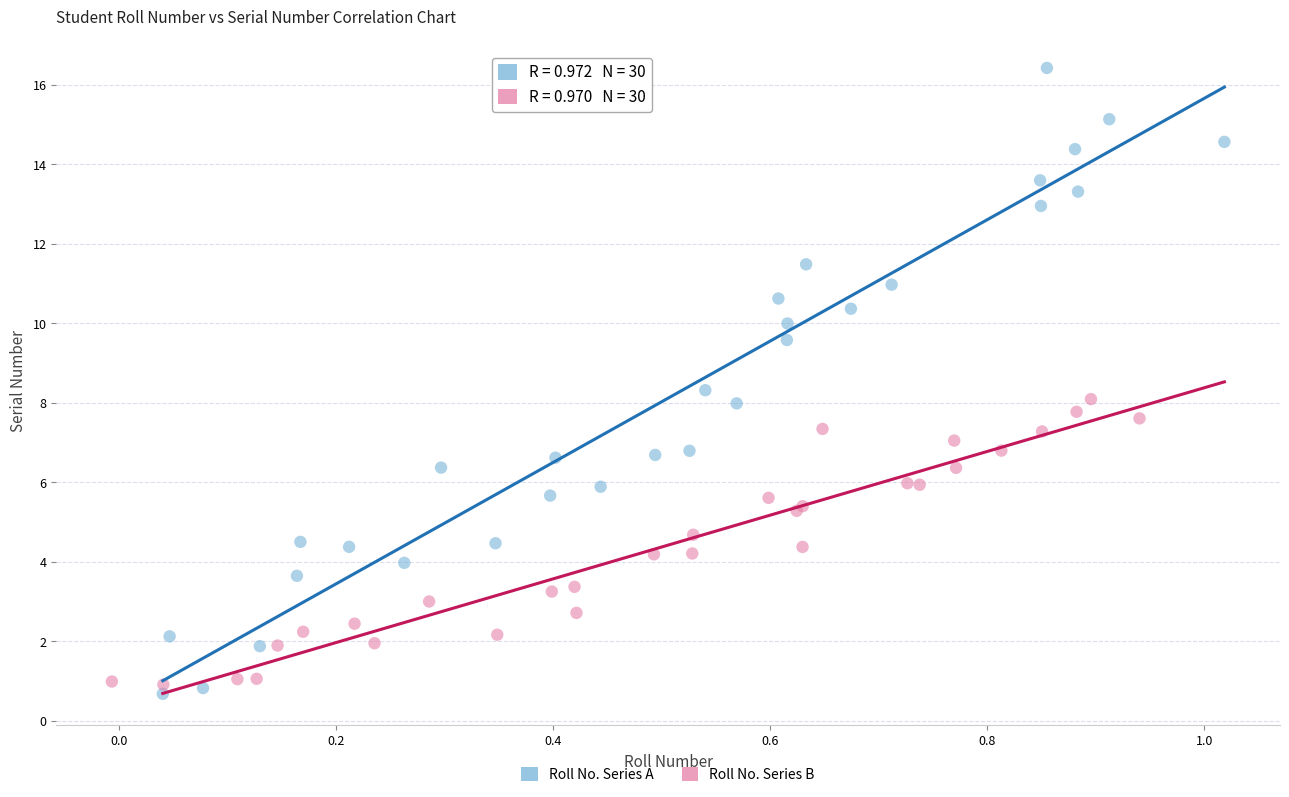

Which series contains the highest Y value?

Roll No. Series A